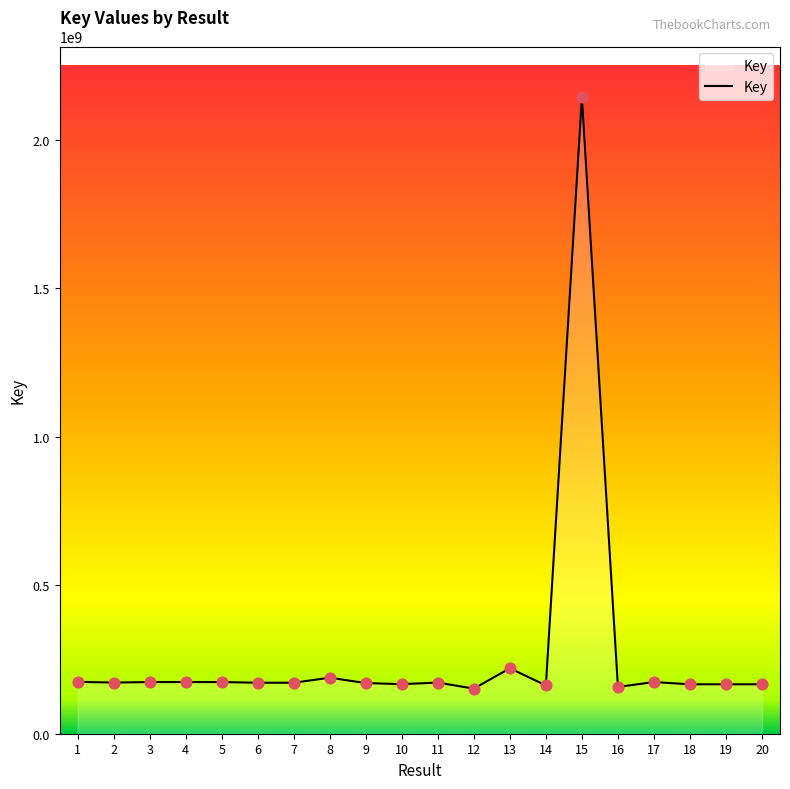

What is the change in value from 3 to 18?

-7527900